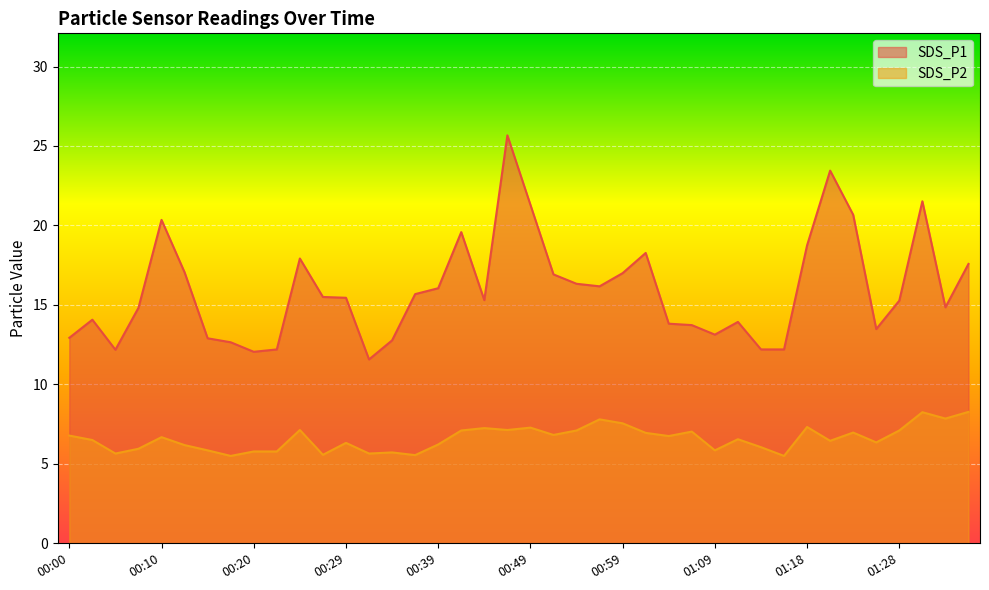

Between 00:00 and 00:10, which series saw the biggest shift?

SDS_P1